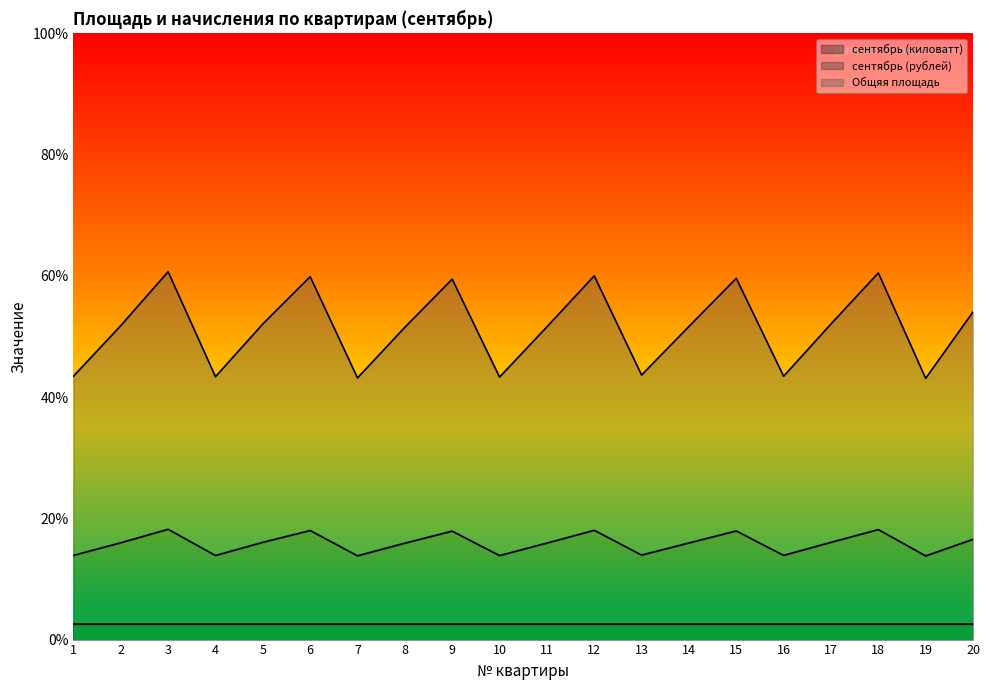

What is the highest value of the сентябрь (рублей) series?

18.2